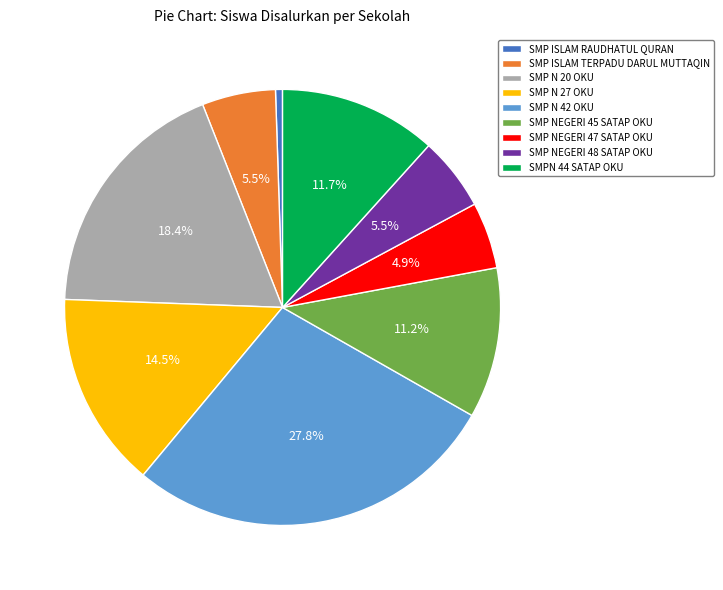

Combined, what portion of the pie is SMP ISLAM TERPADU DARUL MUTTAQIN and SMP NEGERI 47 SATAP OKU?

10.4%